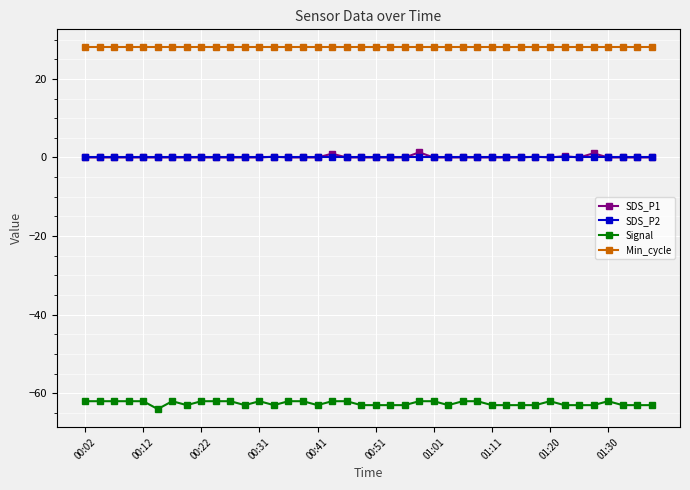

How many data points does each series have?

40